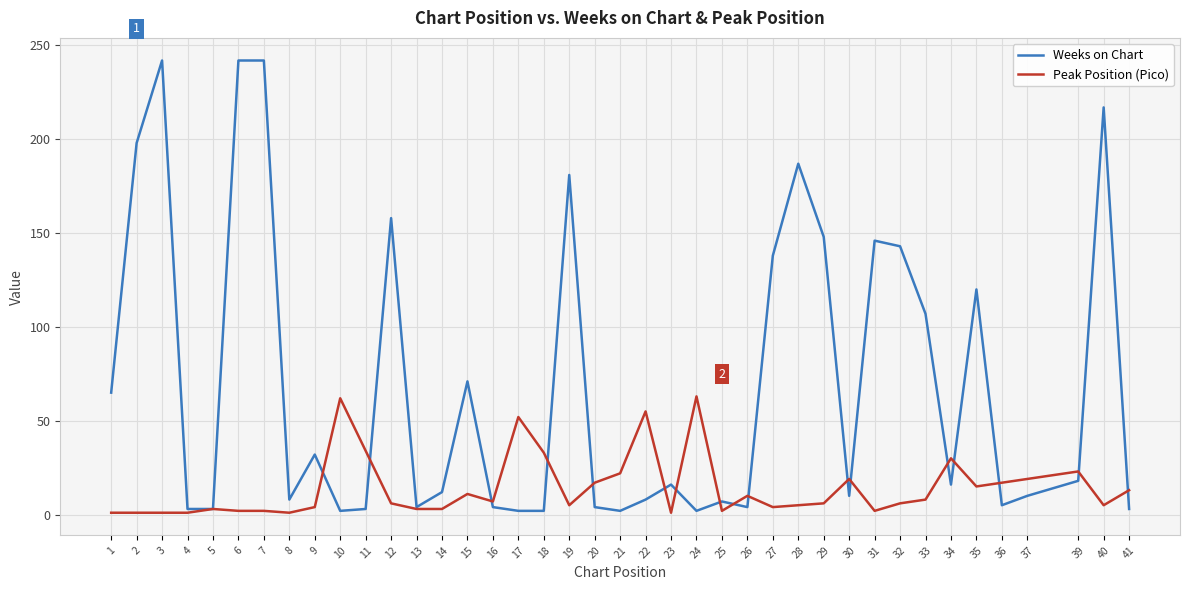

The value of Peak Position (Pico) at 11 is 59. True or false?

False